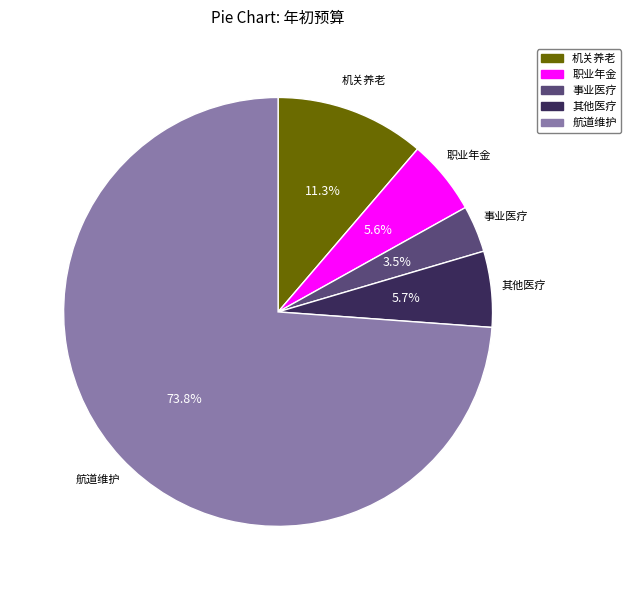

Is there a majority slice in this chart?

Yes